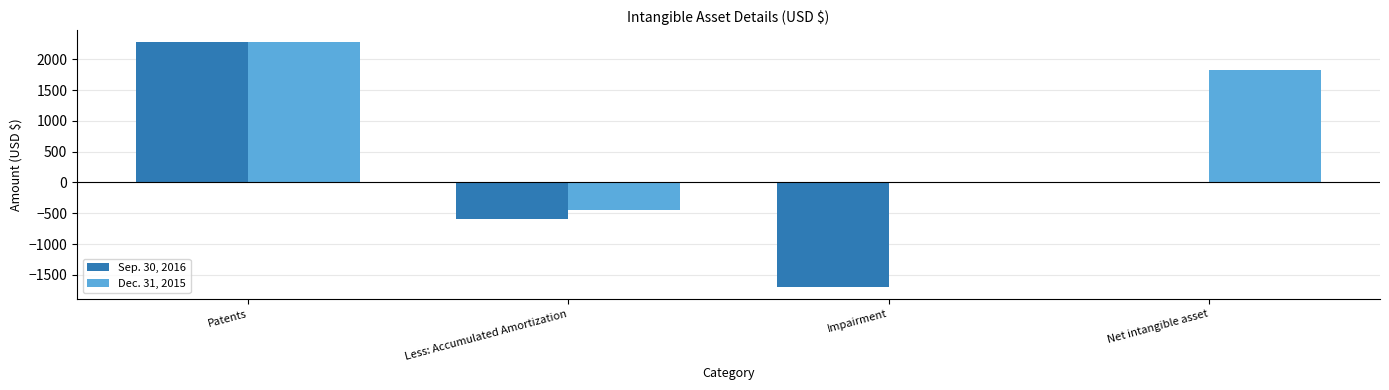

Are the bars grouped side by side (vs. stacked)?

Yes